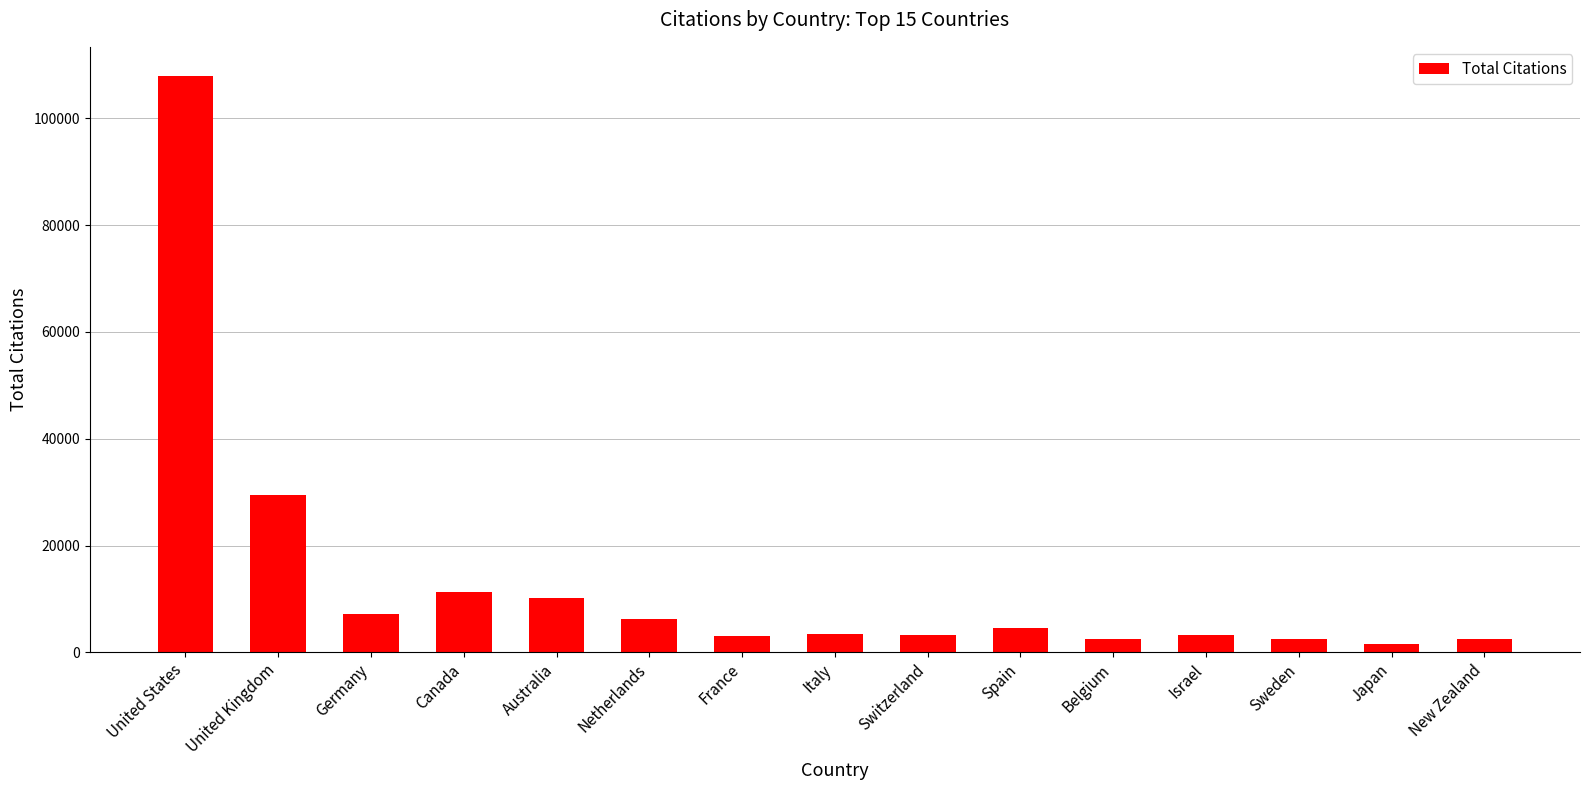

What is the maximum value shown in the chart?

108000